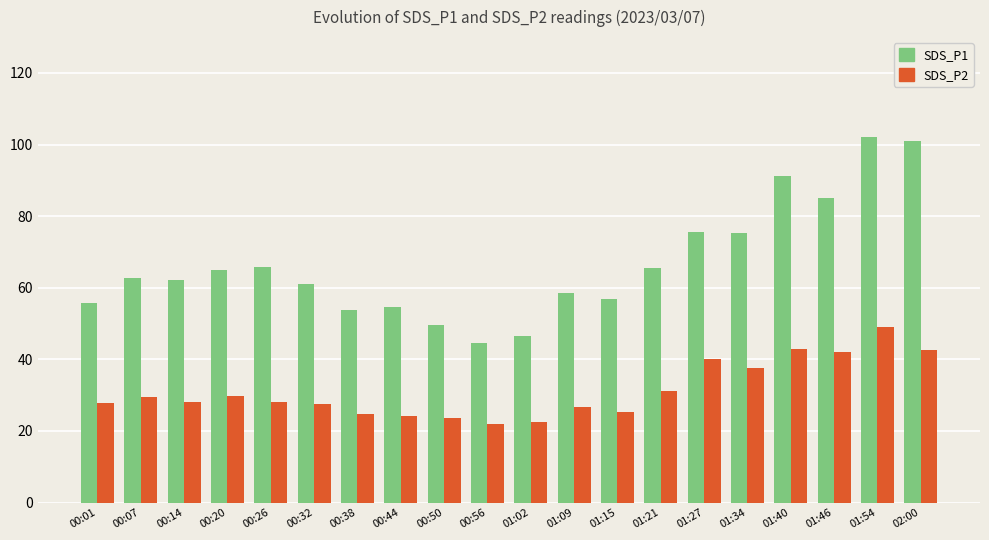

Which series changed the most between 00:32 and 02:00?

SDS_P1